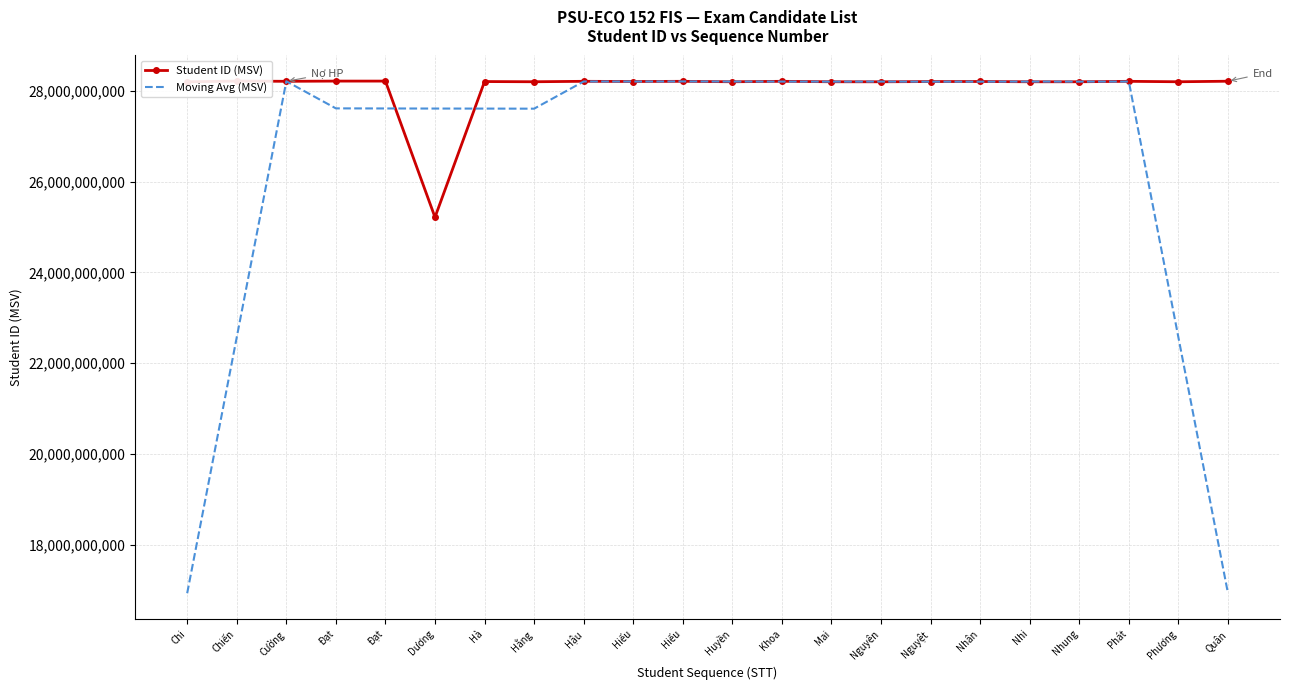

Reading left to right, what are all the values shown in this chart?

Student ID (MSV): 28204505102.0	28219348157.0	28214605119.0	28219336937.0	28219339360.0	25217102502.0	28209320844.0	28204840537.0	28214650995.0	28210246882.0	28214341604.0	28204645342.0	28214602349.0	28204643061.0	28204303425.0	28209300059.0	28210448933.0	28204644280.0	28204646606.0	28214300667.0	28204633793.0	28216604376.0
Moving Avg (MSV): 16927691675.6	22571559063.0	28215426935.0	27617946415.0	27615940952.4	27613988036.0	27613050847.6	27611232352.0	28210680172.4	28209745072.0	28211697434.4	28209695847.6	28208507156.2	28207498847.2	28208659565.4	28206667951.6	28206668660.6	28208668109.0	28207734855.8	28208965944.4	22568037088.4	16927107767.2